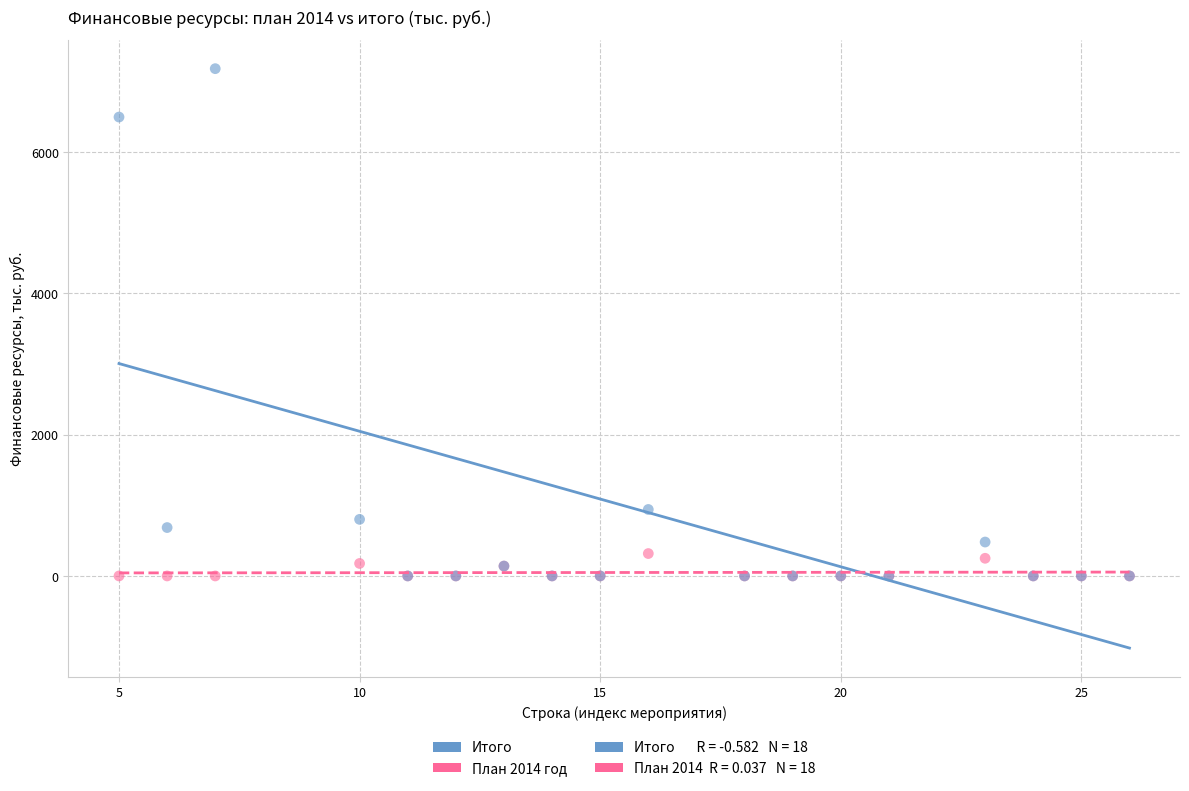

In the Итого series, what Y value is closest to 3590?

941